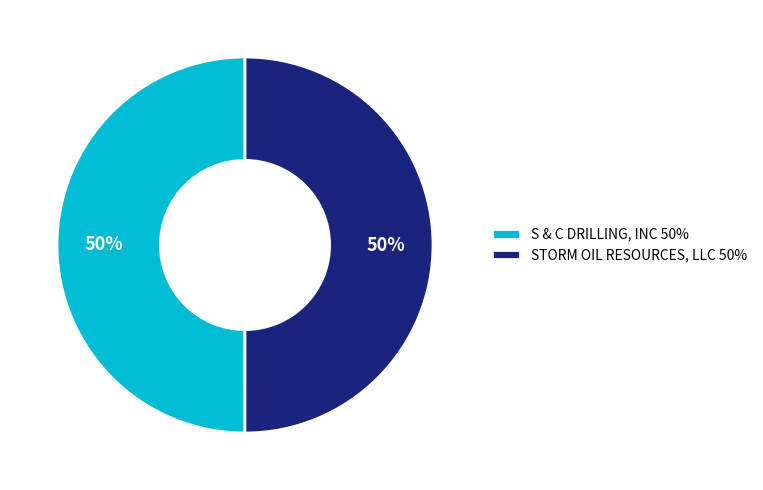

The STORM OIL RESOURCES, LLC slice represents 50% of the pie. True or false?

True